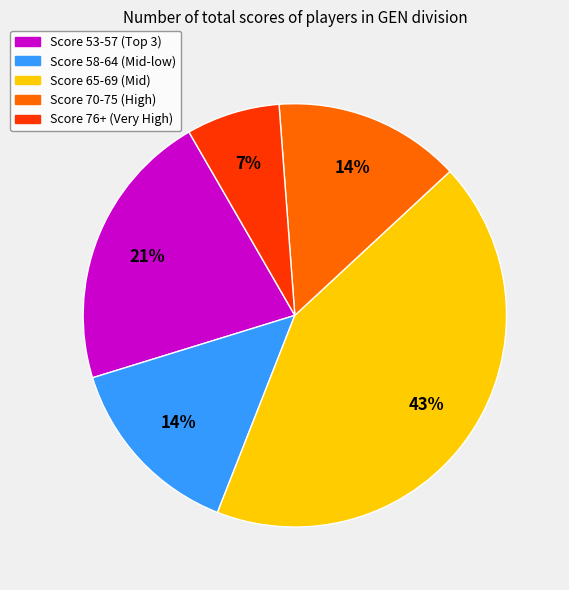

To the nearest percent, what is the difference between the largest and smallest slice percentages?

36%